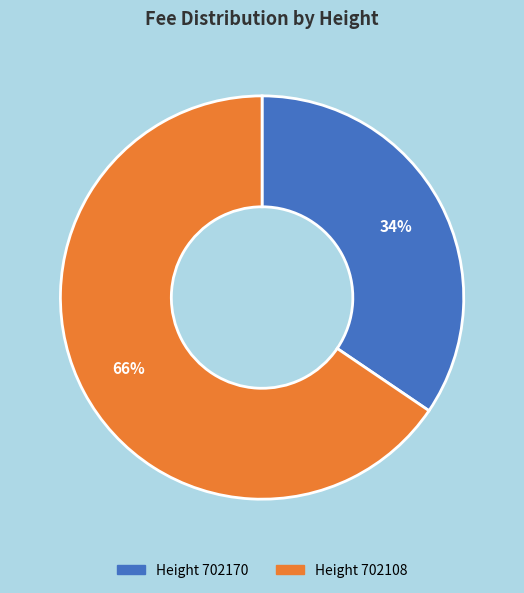

Does any single category account for the majority?

Yes